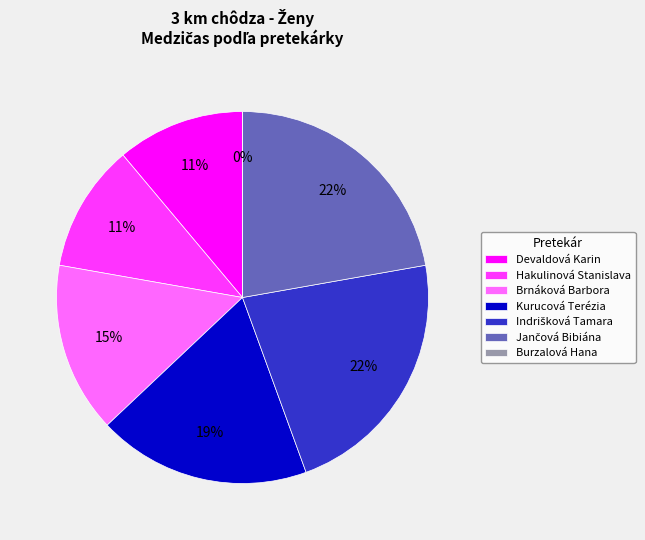

Which category has the smallest portion of the pie?

Burzalová Hana